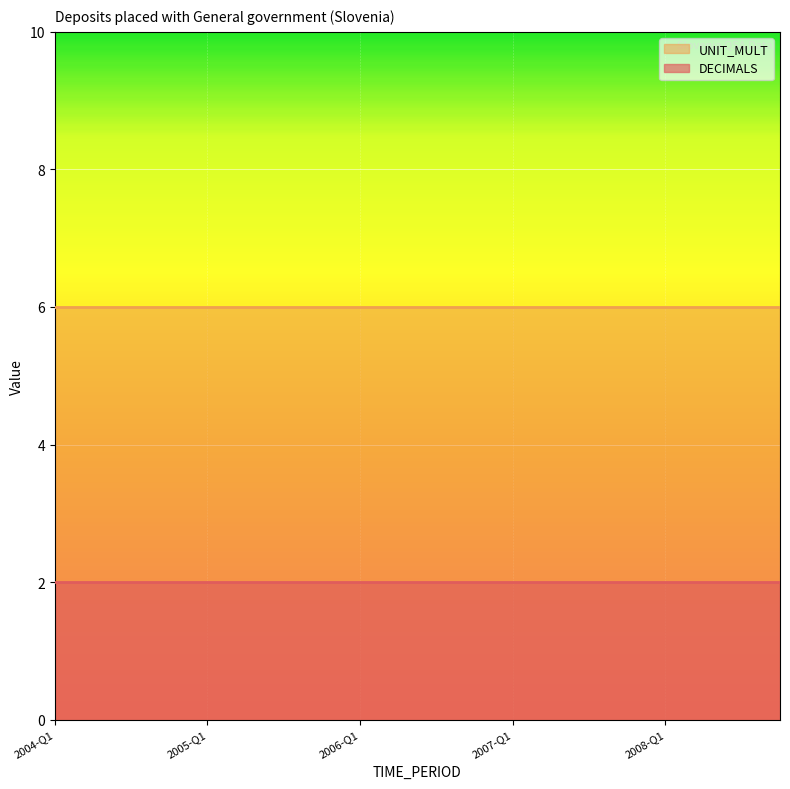

What is the sum of the UNIT_MULT values at 2008-Q2 and 2008-Q1?

12